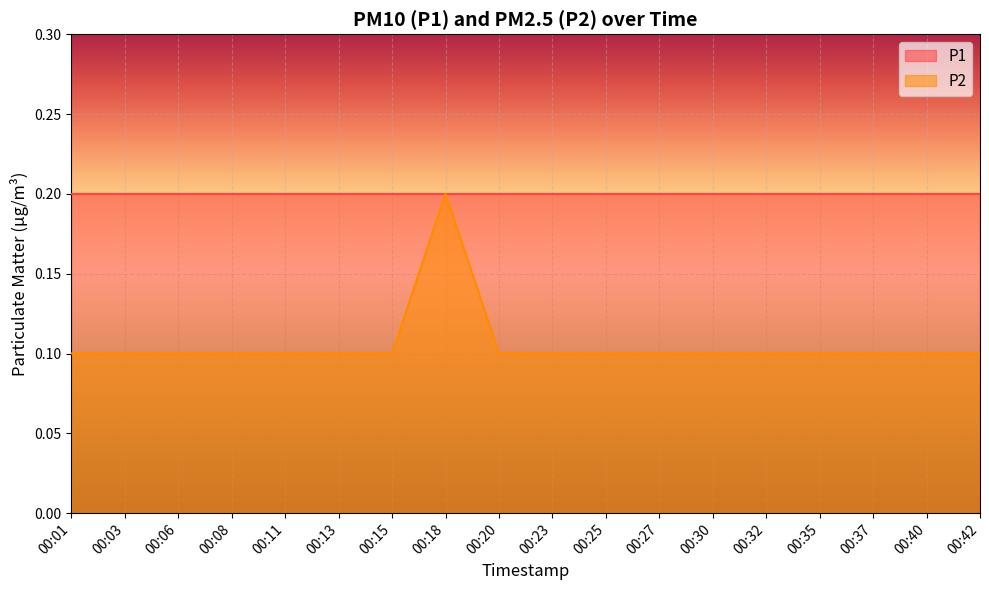

List the labels in order of value, smallest first.

00:01, 00:03, 00:06, 00:08, 00:11, 00:13, 00:15, 00:20, 00:23, 00:25, 00:27, 00:30, 00:32, 00:35, 00:37, 00:40, 00:42, 00:18